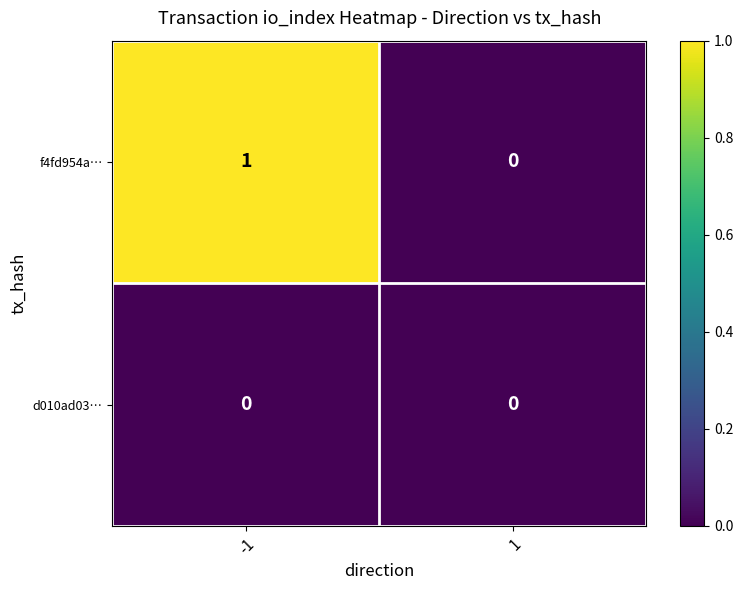

At which category is the sum across all series the highest?

-1